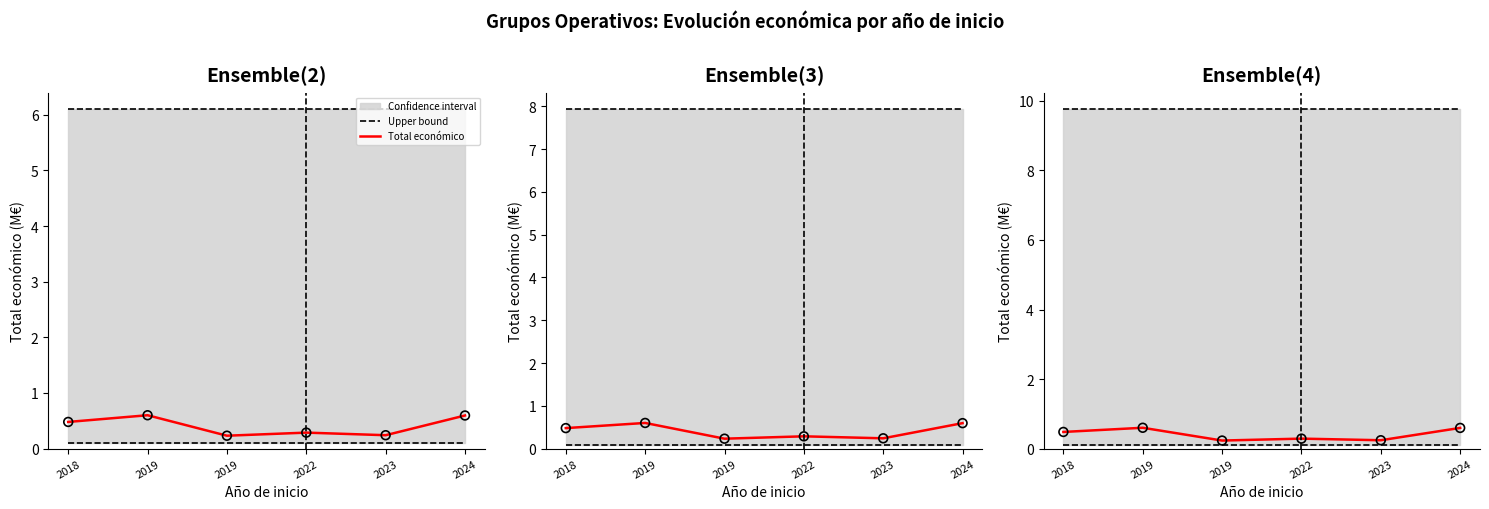

At which category is the sum across all series the highest?

2019